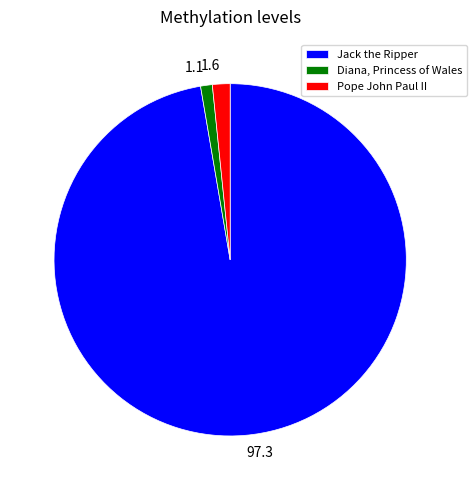

Is it true that Pope John Paul II is 2% of the pie?

True